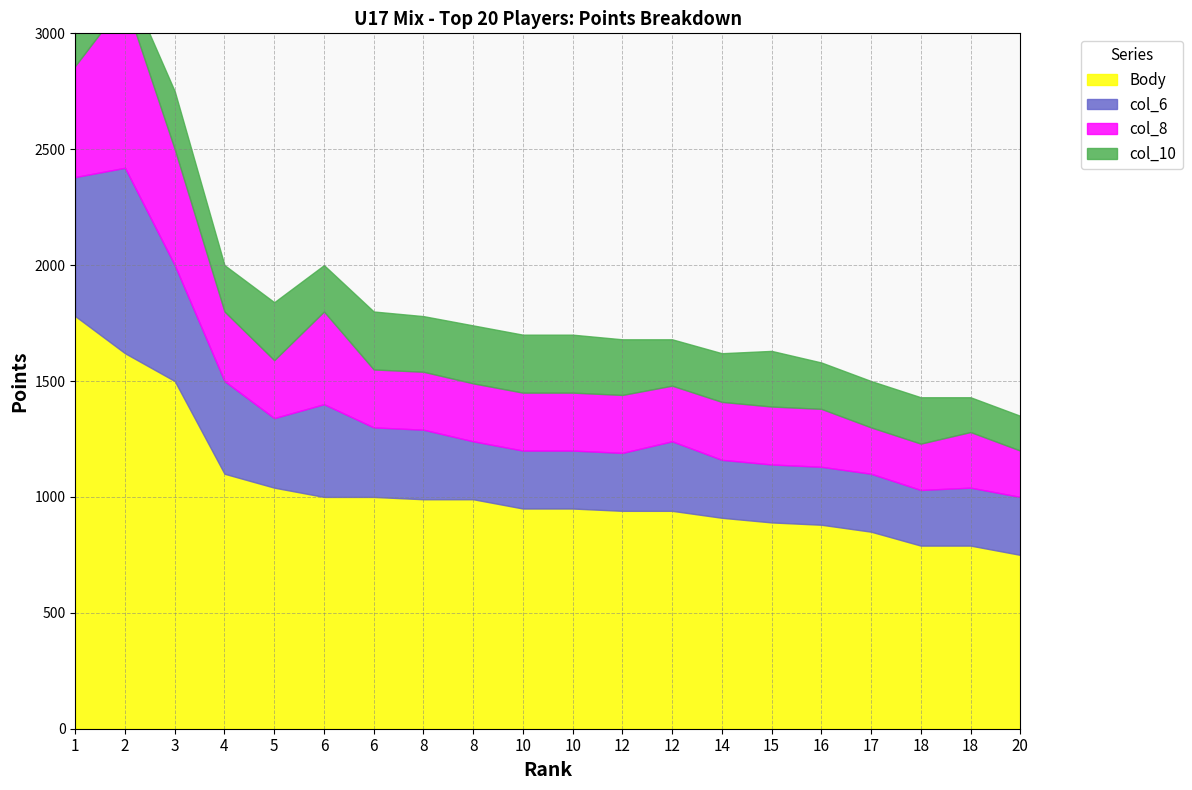

Which has a higher value, 3 or 5?

3